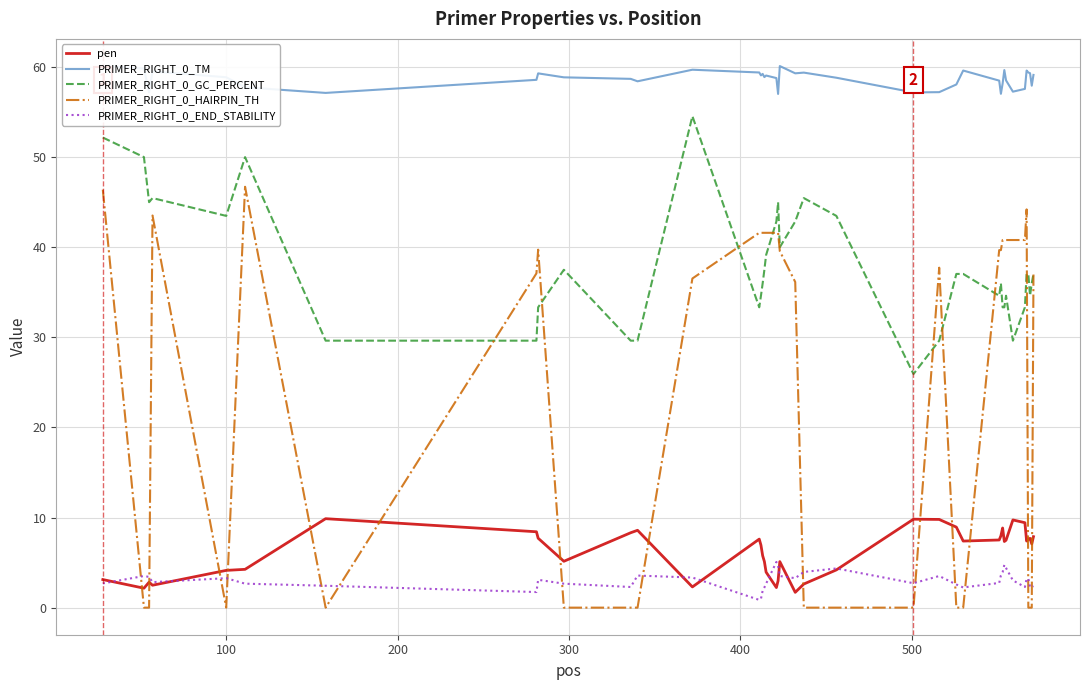

What is the minimum value for PRIMER_RIGHT_0_GC_PERCENT?

25.9